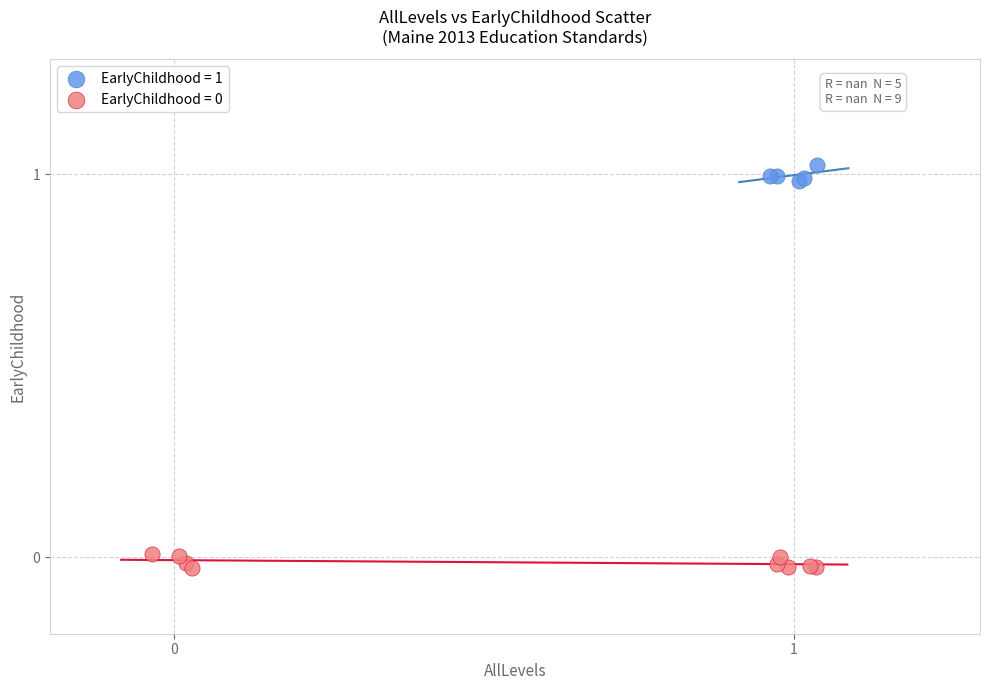

Which series contains the highest Y value?

EarlyChildhood = 1